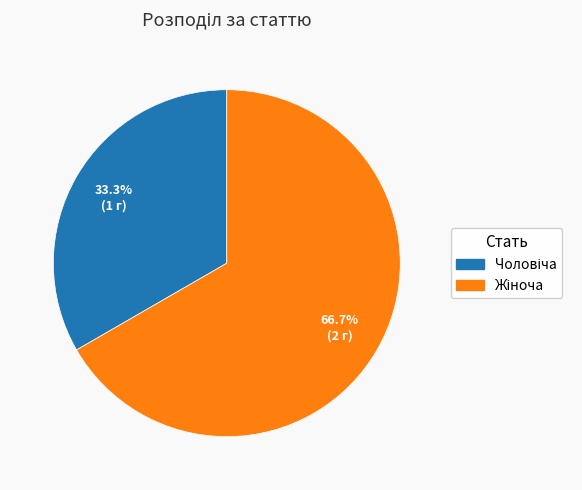

Does any single category account for the majority?

Yes